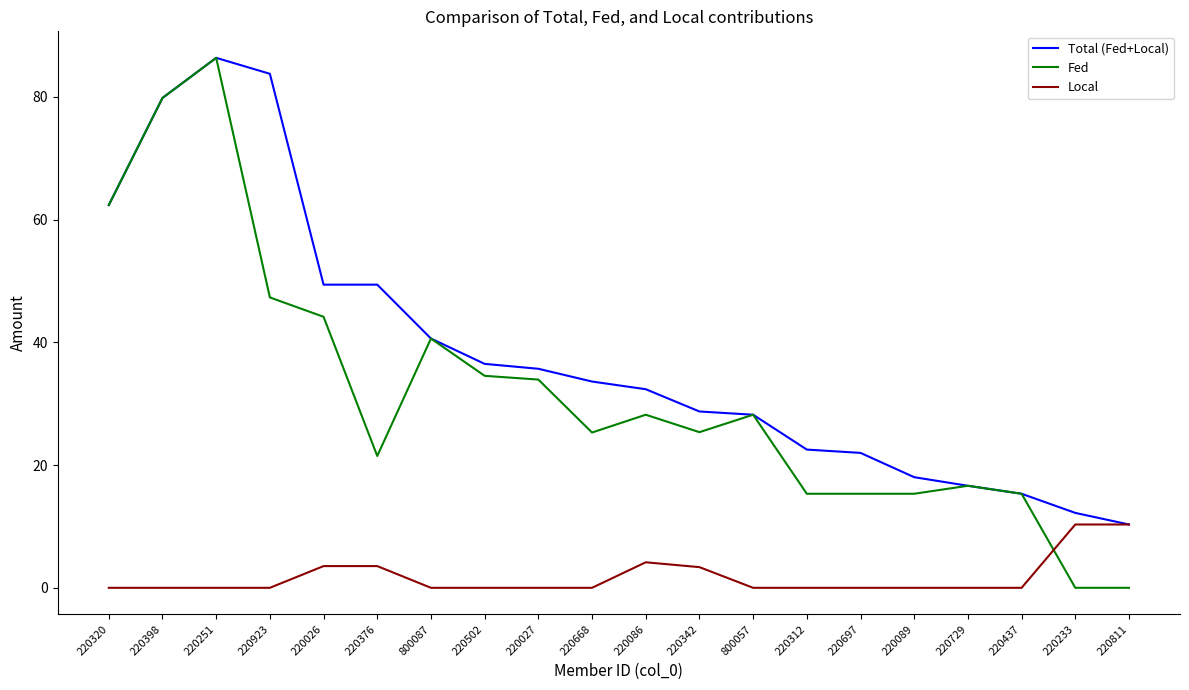

Read the Total (Fed+Local) value at 220312.

22.5